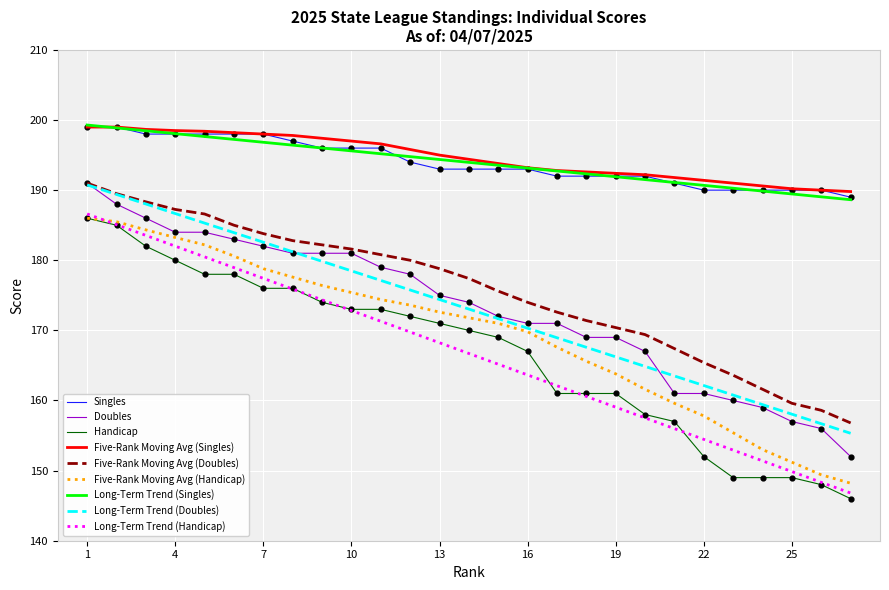

What is the highest value of the Long-Term Trend (Doubles) series?

190.8